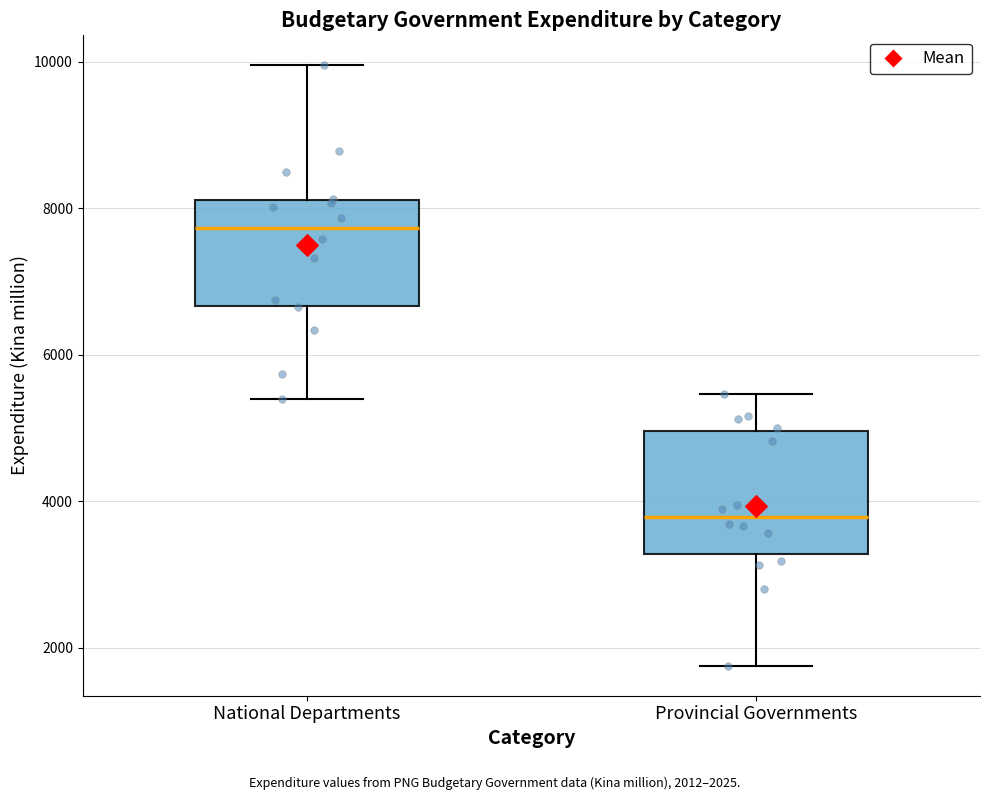

Reading left to right, read every box against the y-axis: the position of its median line, the range the box covers, and the ends of its whiskers. The values are not printed on the chart, so give them approximately, as read against the axis.

National Departments: median 7800, box 6600 to 8200, whiskers 5400 to 10000
Provincial Governments: median 3800, box 3200 to 5000, whiskers 1800 to 5400